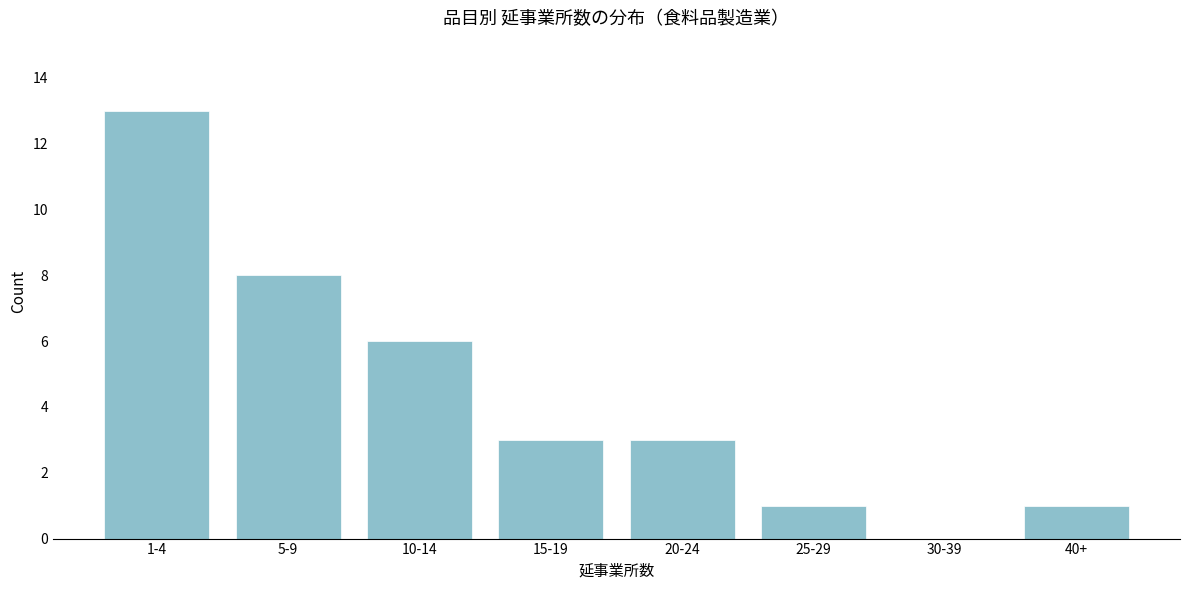

Reading left to right, extract all data points from this chart.

1-4=13	5-9=8	10-14=6	15-19=3	20-24=3	25-29=1	30-39=0	40+=1